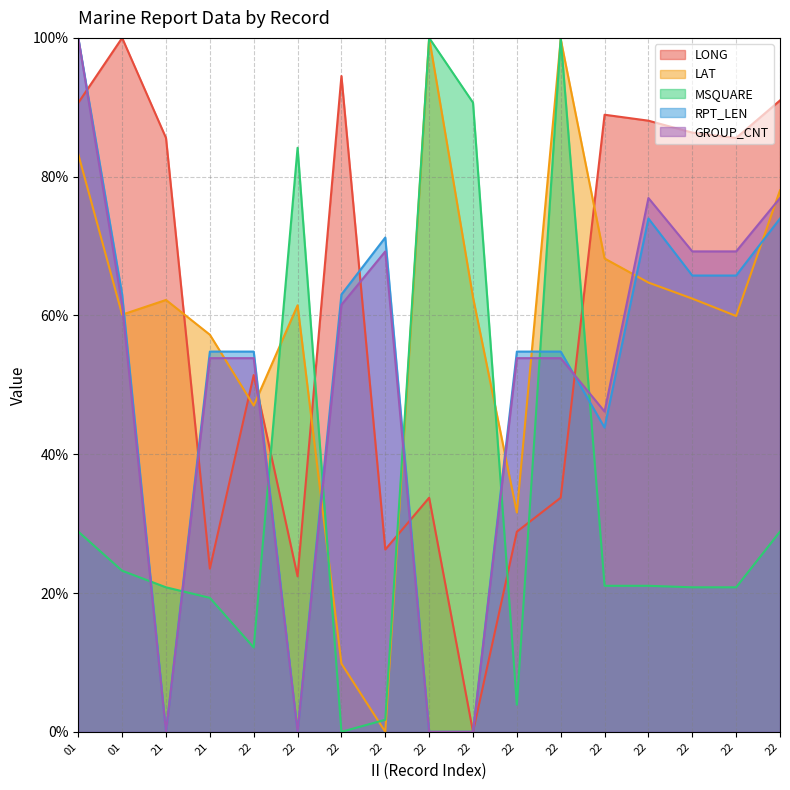

Which category has the highest value in the GROUP_CNT series?

01